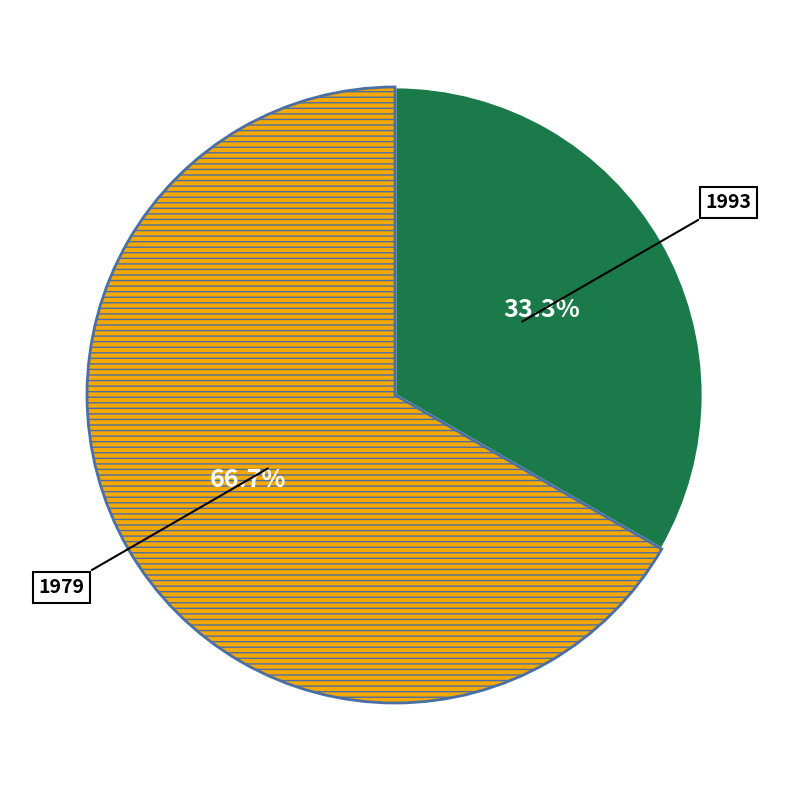

Is there a majority slice in this chart?

Yes